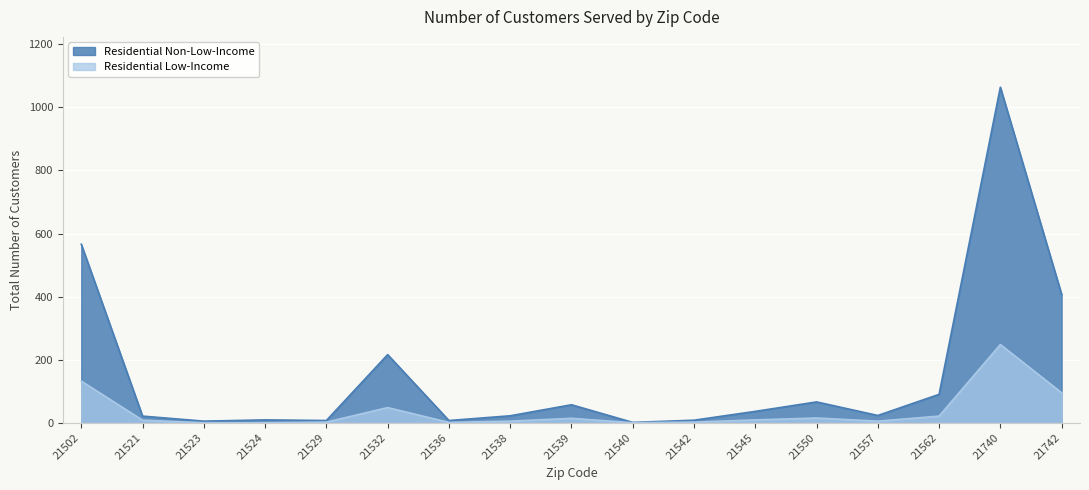

At which category does Residential Non-Low-Income reach its first local valley?

21523